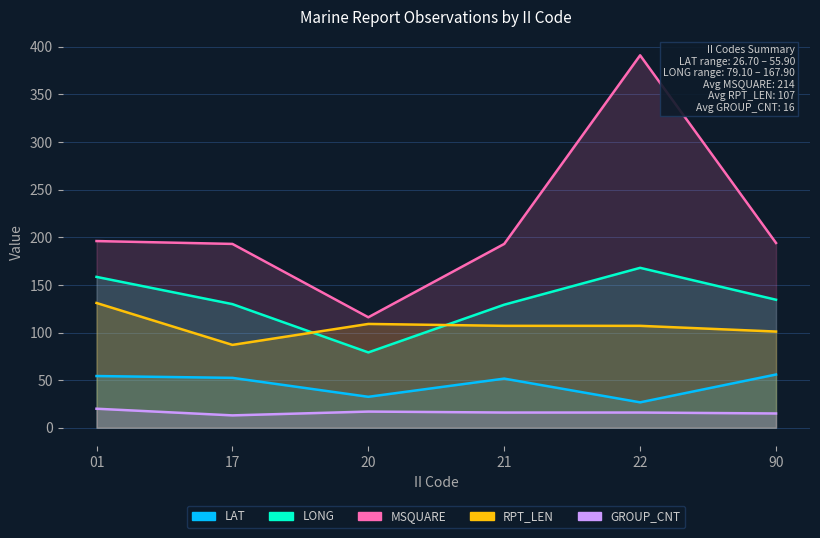

True or false: LAT and LONG intersect in this chart.

False